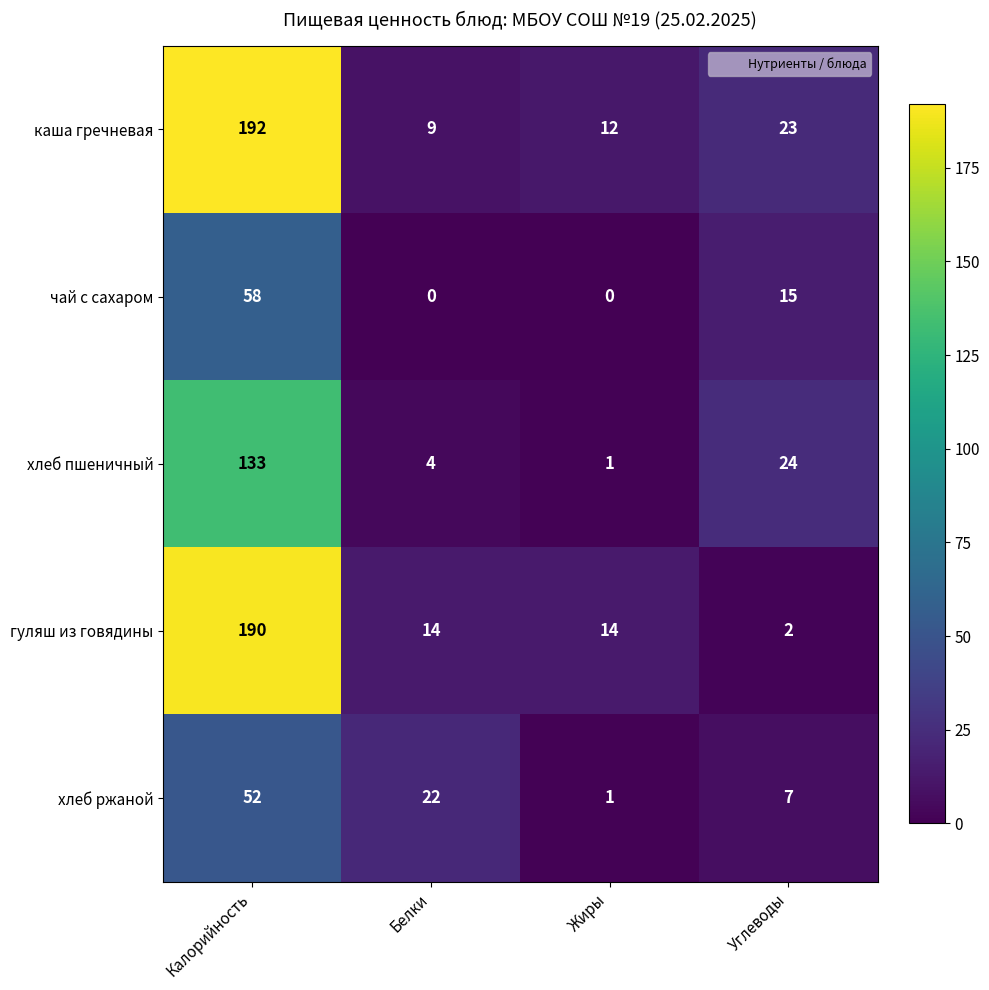

Which series has the widest spread of values?

гуляш из говядины